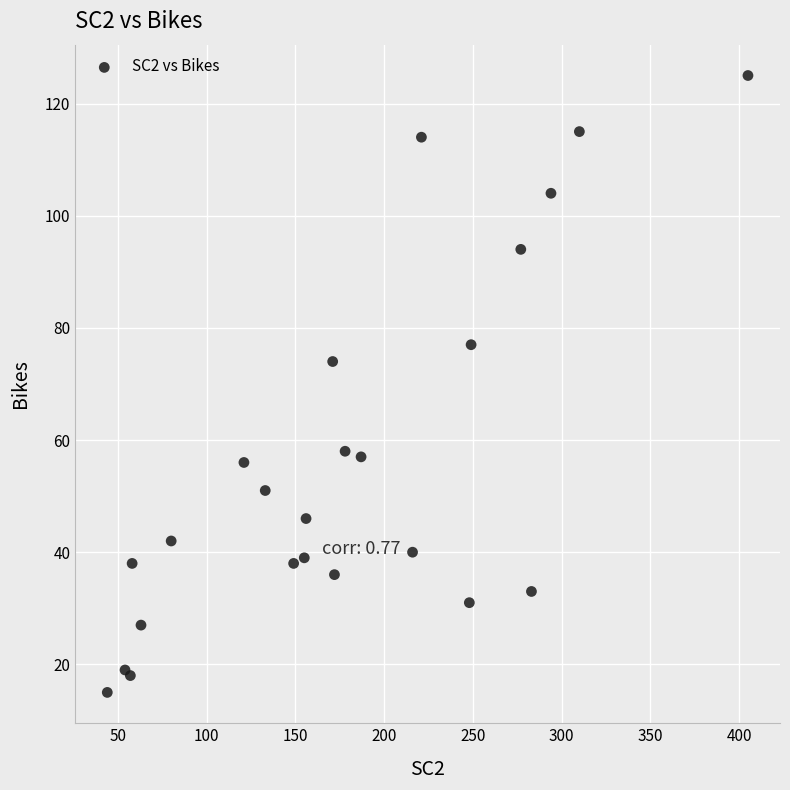

What Y value in the scatter plot is closest to 70?

74